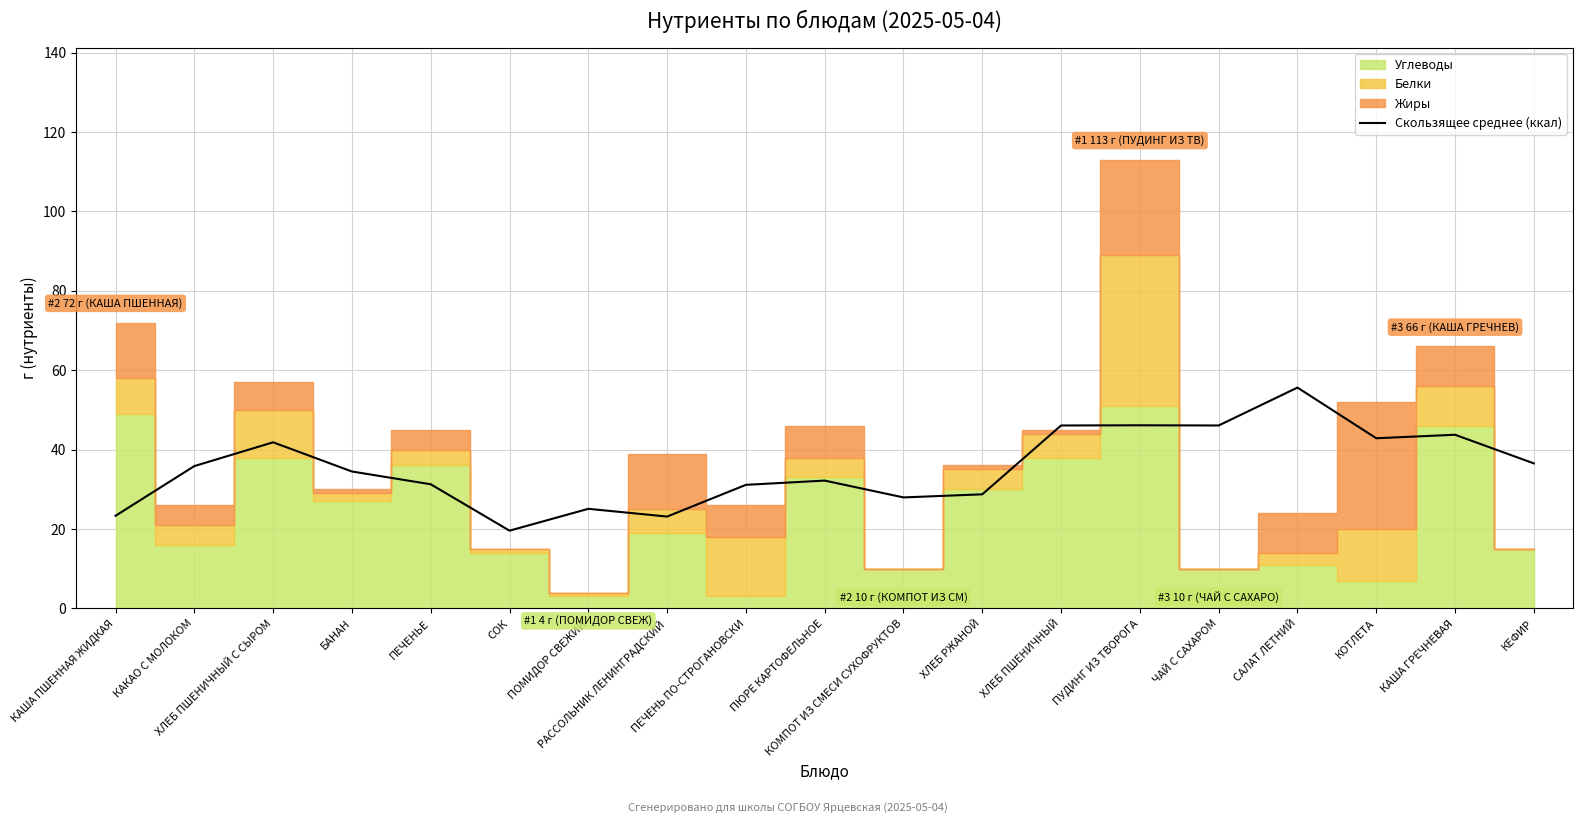

Reading right to left, what are all the values shown in this chart?

36.5	43.7	42.9	55.6	46.1	46.1	46.1	28.7	28.0	32.2	31.1	23.1	25.1	19.6	31.3	34.5	41.8	35.8	23.3